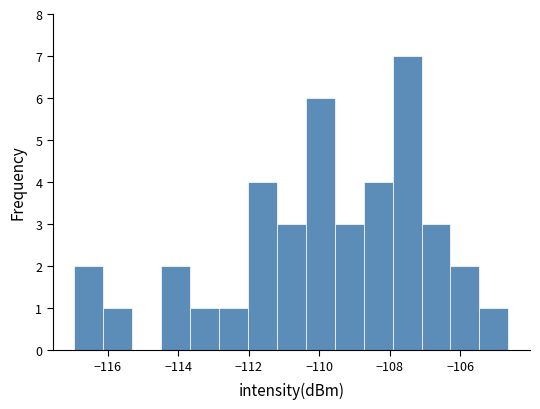

Reading left to right, list every bar in this chart as the range it spans on the x-axis followed by its height. Neither the bar edges nor the heights are printed on the chart, so give them approximately, as read against the axes.

-117.0 to -116.2: 2
-116.2 to -115.4: 1
-115.4 to -114.4: 0
-114.4 to -113.6: 2
-113.6 to -112.8: 1
-112.8 to -112.0: 1
-112.0 to -111.2: 4
-111.2 to -110.4: 3
-110.4 to -109.6: 6
-109.6 to -108.8: 3
-108.8 to -108.0: 4
-108.0 to -107.2: 7
-107.2 to -106.2: 3
-106.2 to -105.4: 2
-105.4 to -104.6: 1